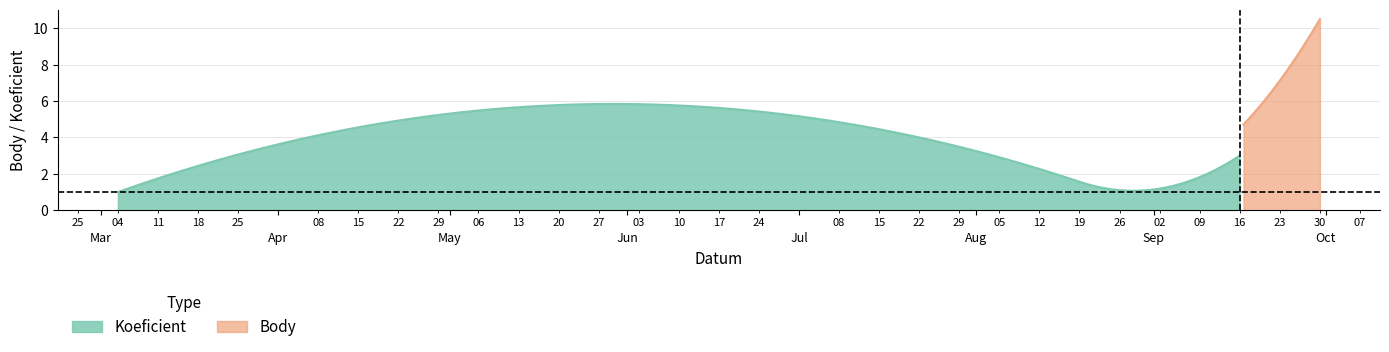

What is the minimum value for Koeficient?

1.0